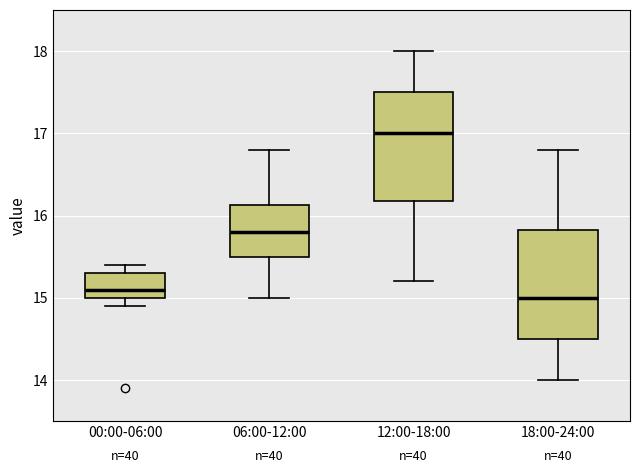

Where does the upper whisker of the box for 06:00-12:00 end on the y-axis? The values are not printed on the chart, so give them approximately, as read against the axis.

16.8